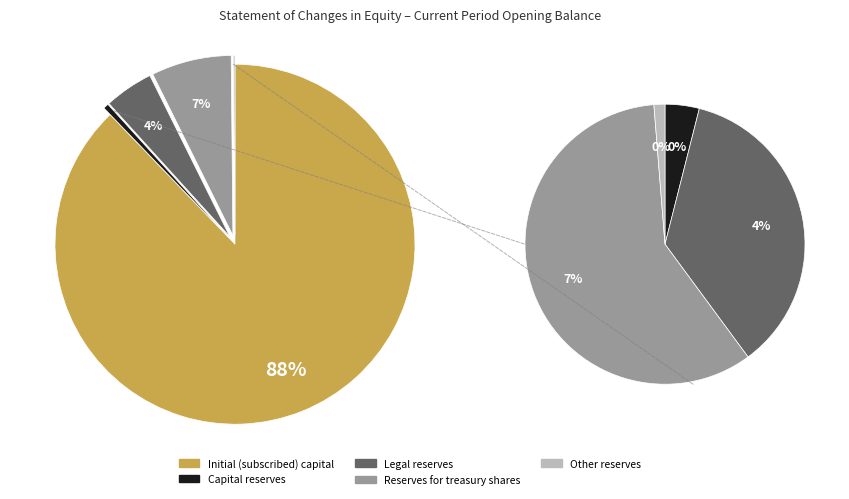

What percentage is the Initial (subscribed) capital slice, to the nearest percent?

88%